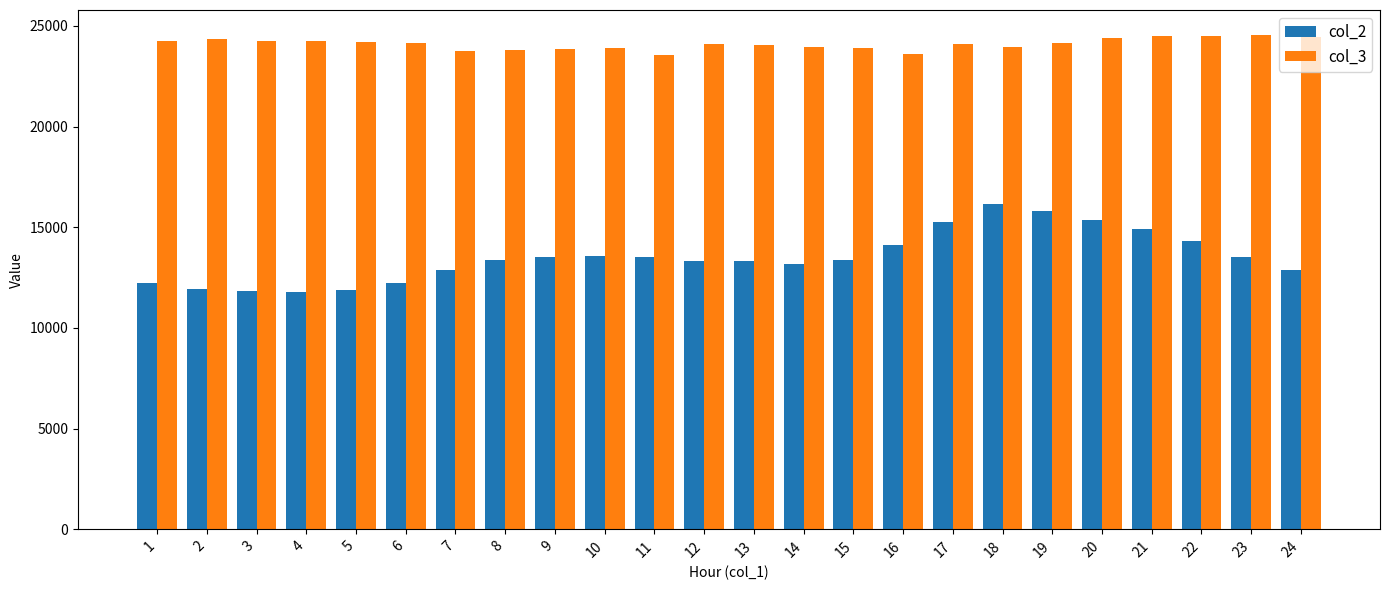

How many groups of bars are there?

24